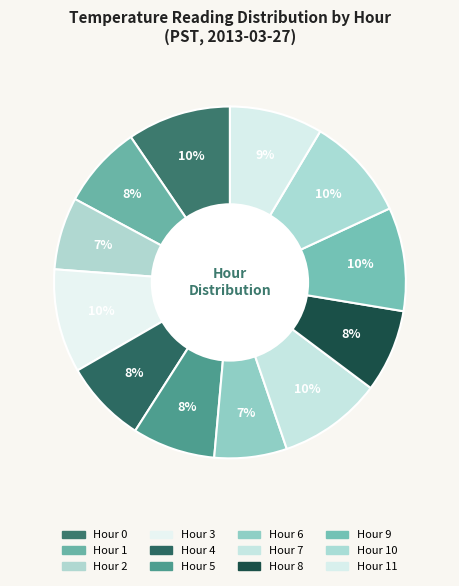

How many segments does this pie chart have?

12